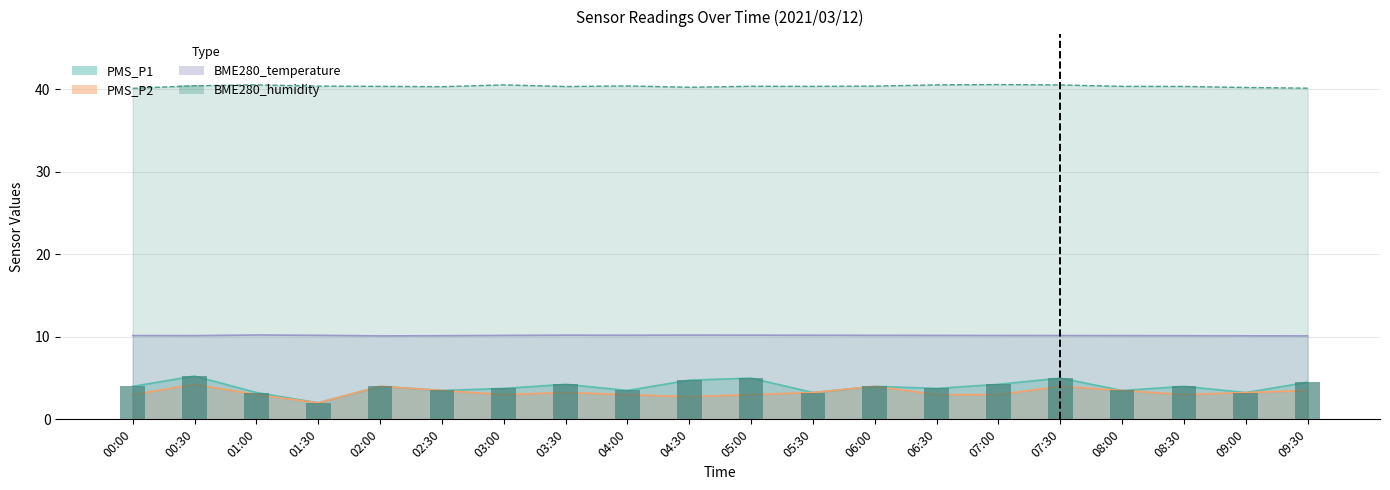

How many values in the PMS_P2 series are below 3?

2